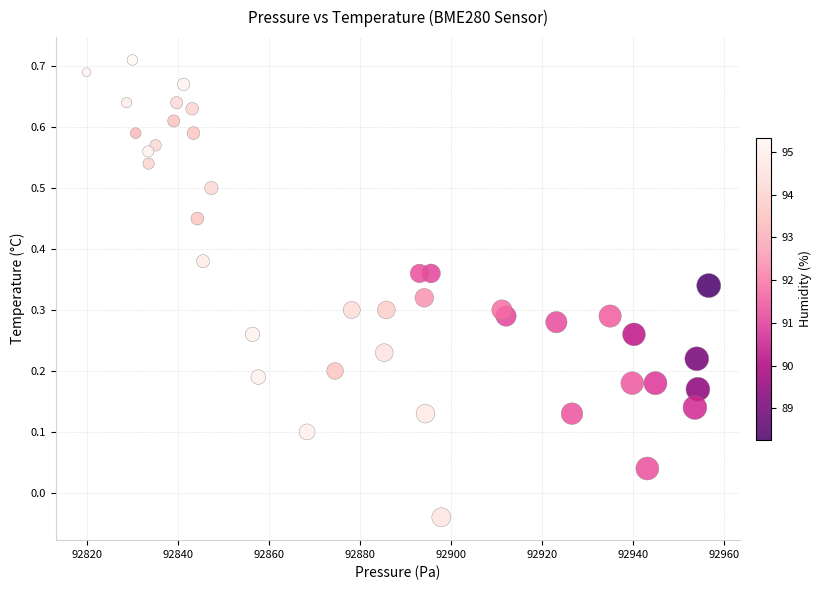

What is the range of X values (max minus min)?

136.8